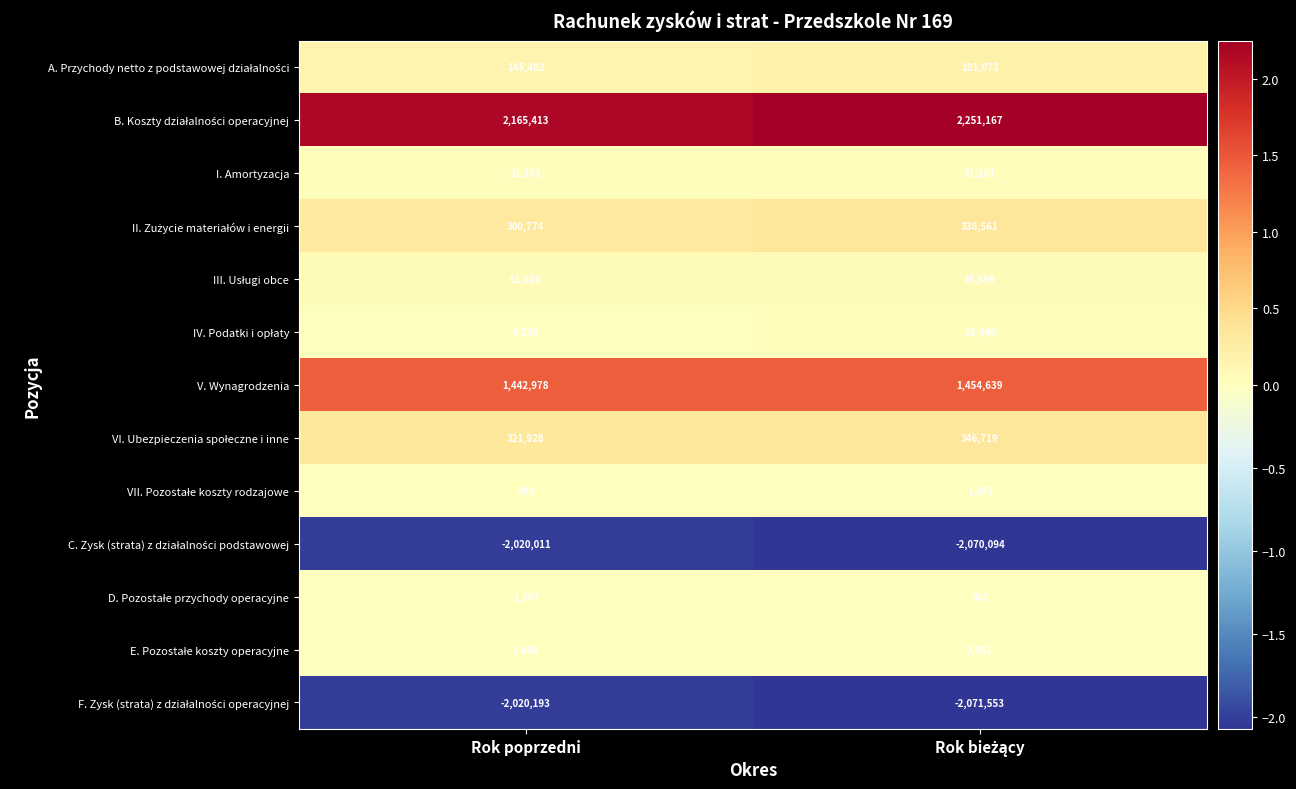

What is the difference between the maximum and minimum values in the V. Wynagrodzenia series?

11661